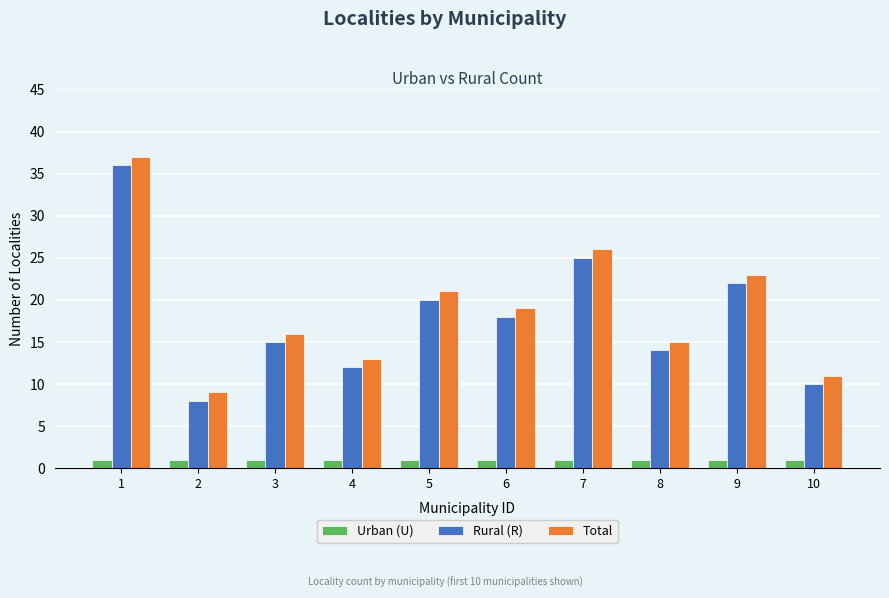

What value does the Rural (R) series have at 4, to the nearest 5?

10